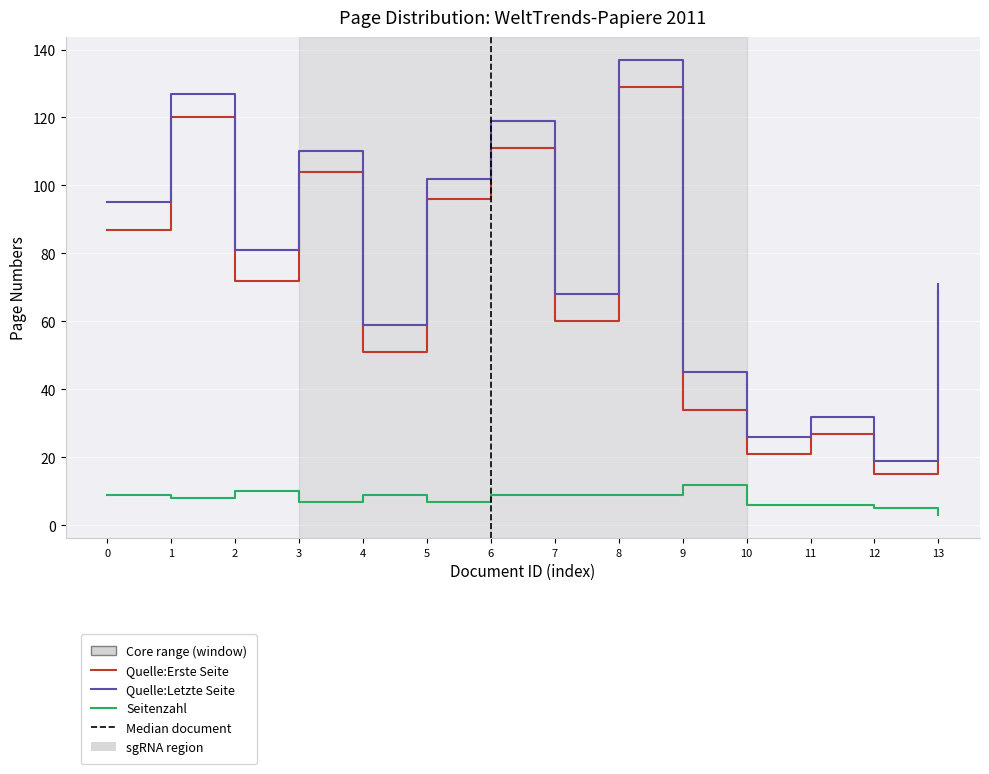

Which series has the largest total across all categories?

Quelle:Letzte Seite